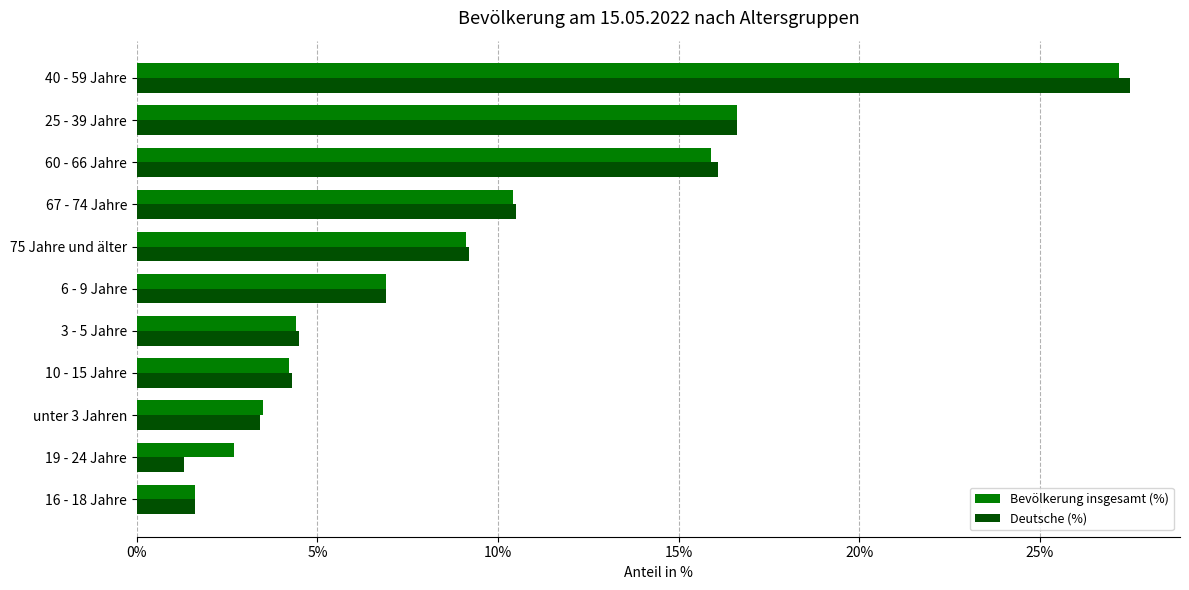

Which category has the highest value in the Deutsche (%) series?

40 - 59 Jahre